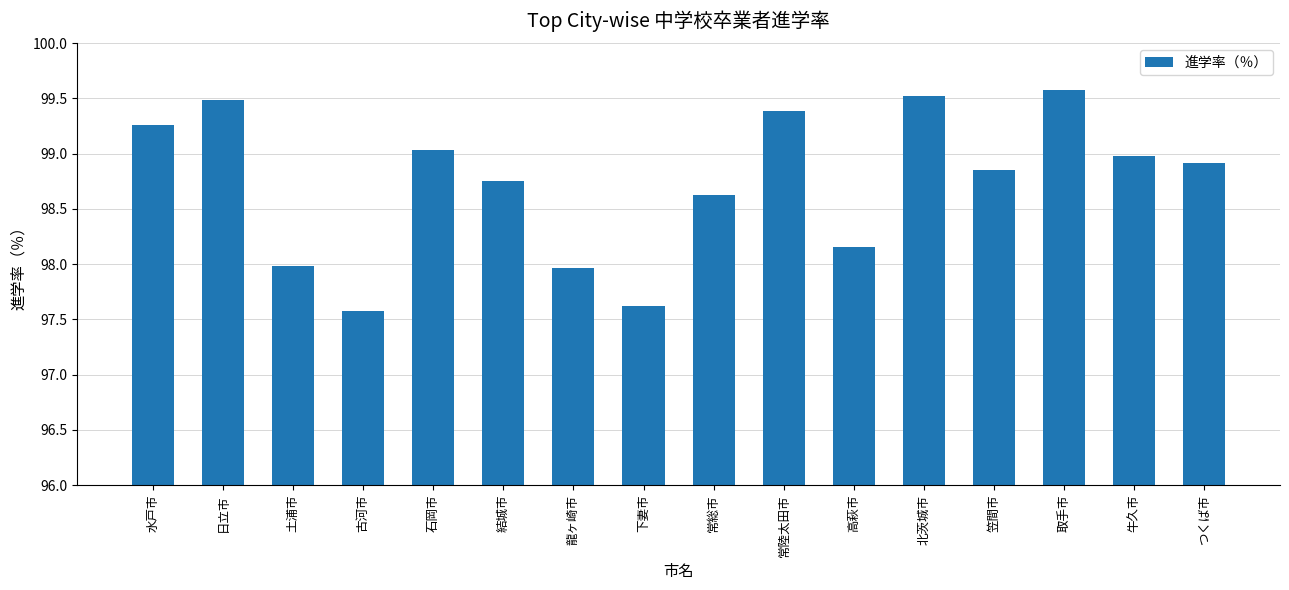

Is it true that the value at 下妻市 is 97.6?

True